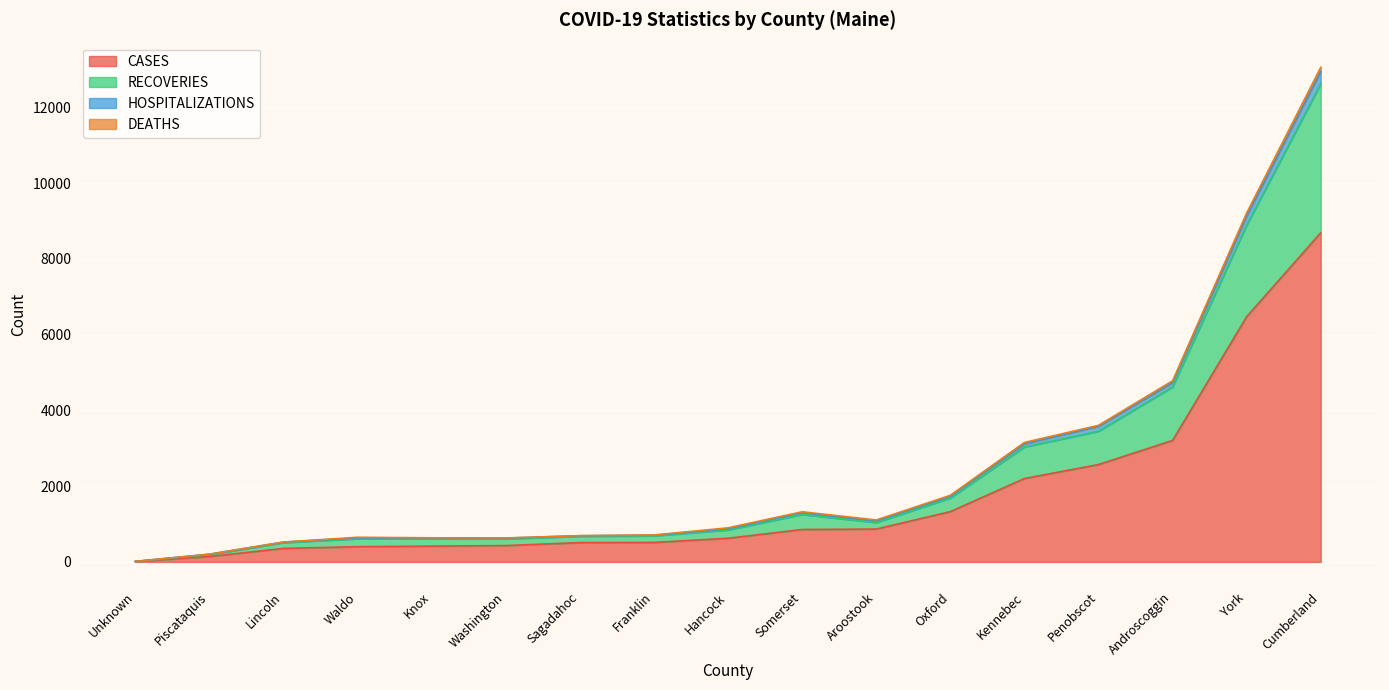

At which category does HOSPITALIZATIONS reach its first local valley?

Sagadahoc